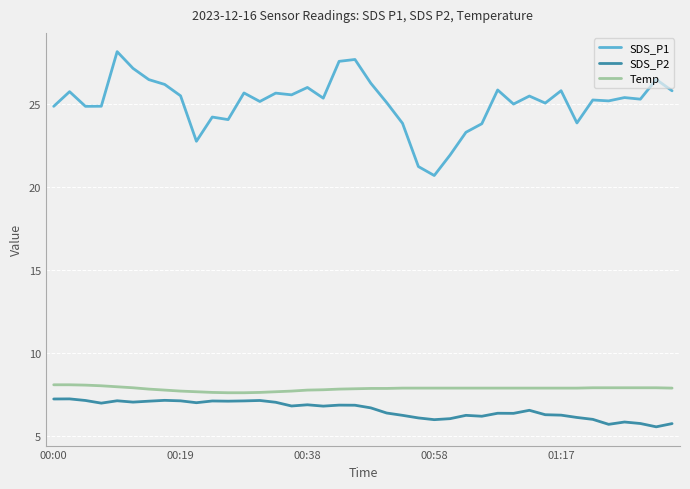

Which series has the largest total across all categories?

SDS_P1